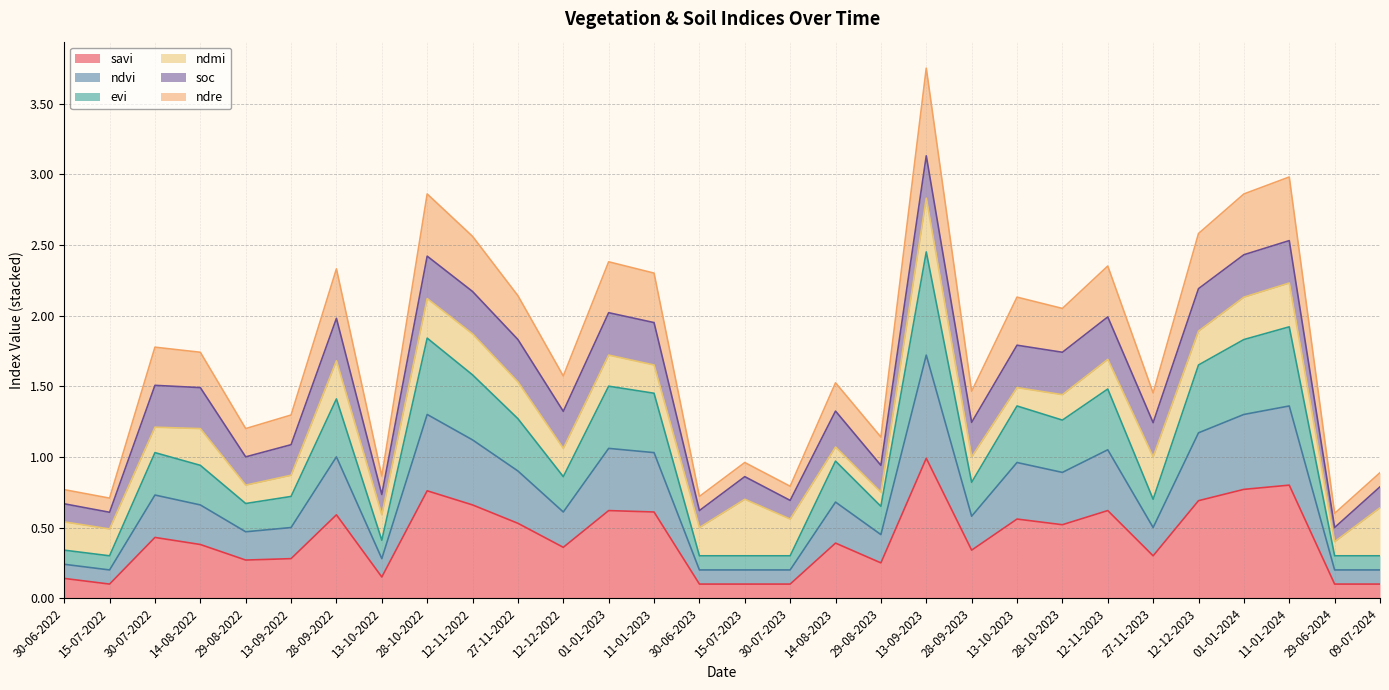

True or false: evi and savi intersect in this chart.

False